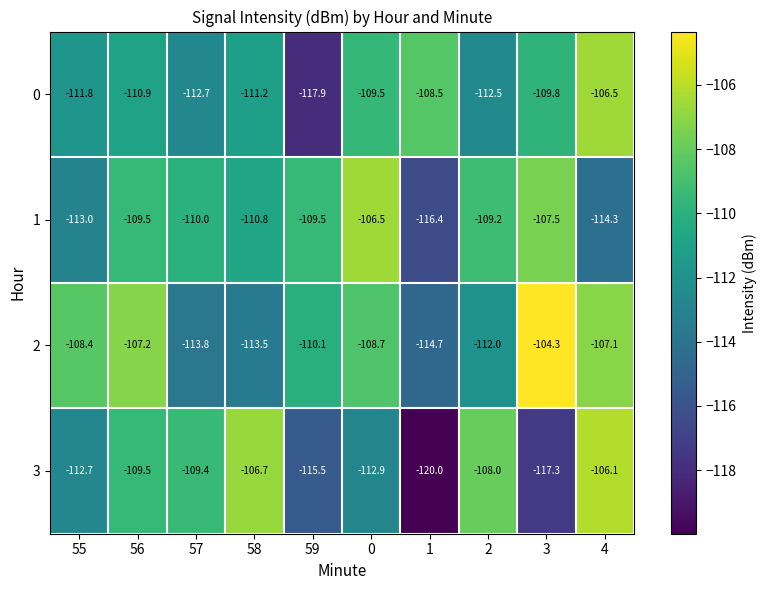

How many series are shown in this chart?

4